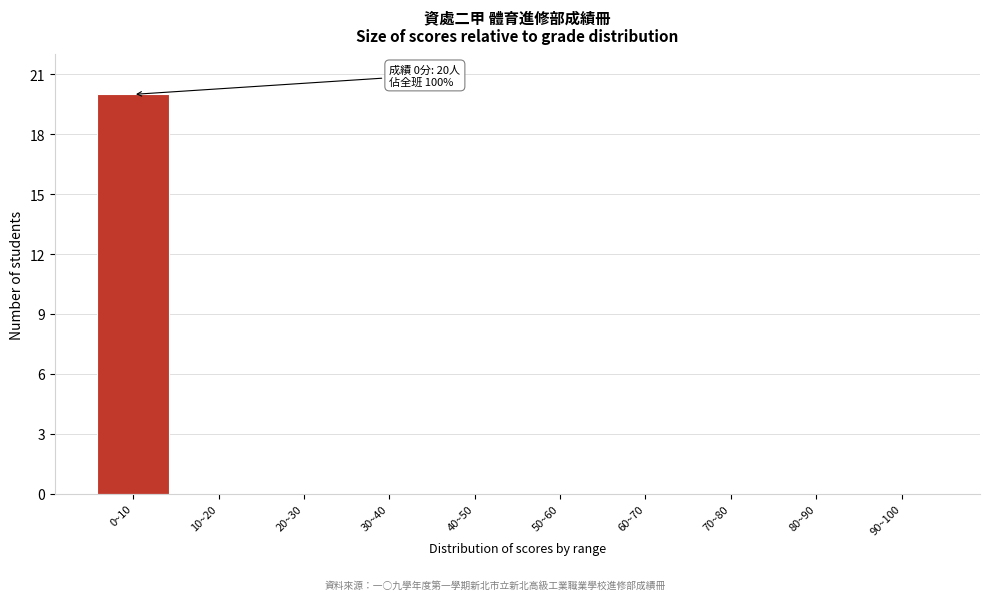

Reading left to right, transcribe all the data shown in this chart.

0~10=20	10~20=0	20~30=0	30~40=0	40~50=0	50~60=0	60~70=0	70~80=0	80~90=0	90~100=0